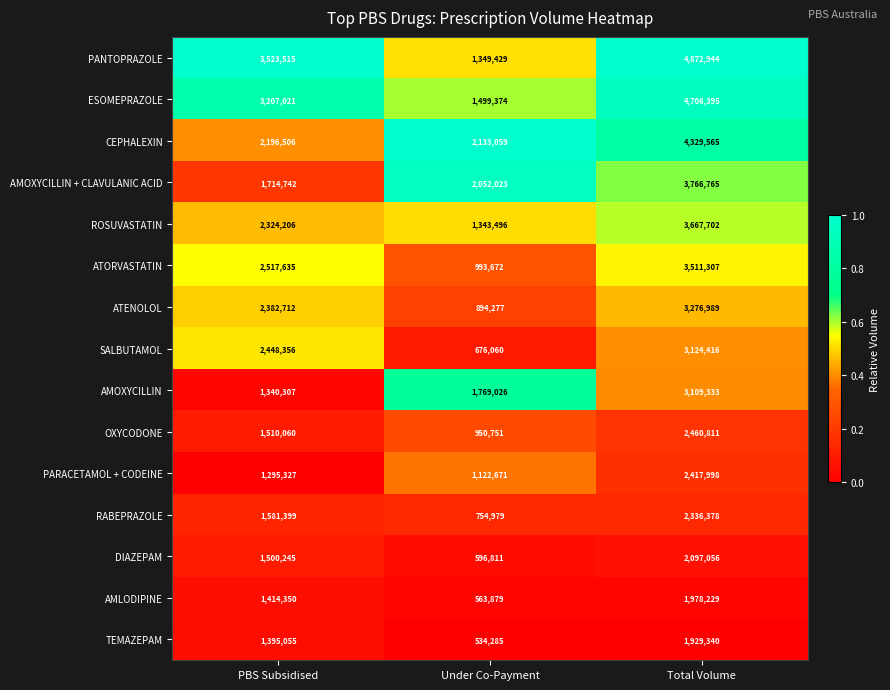

Count the number of categories in the chart.

3